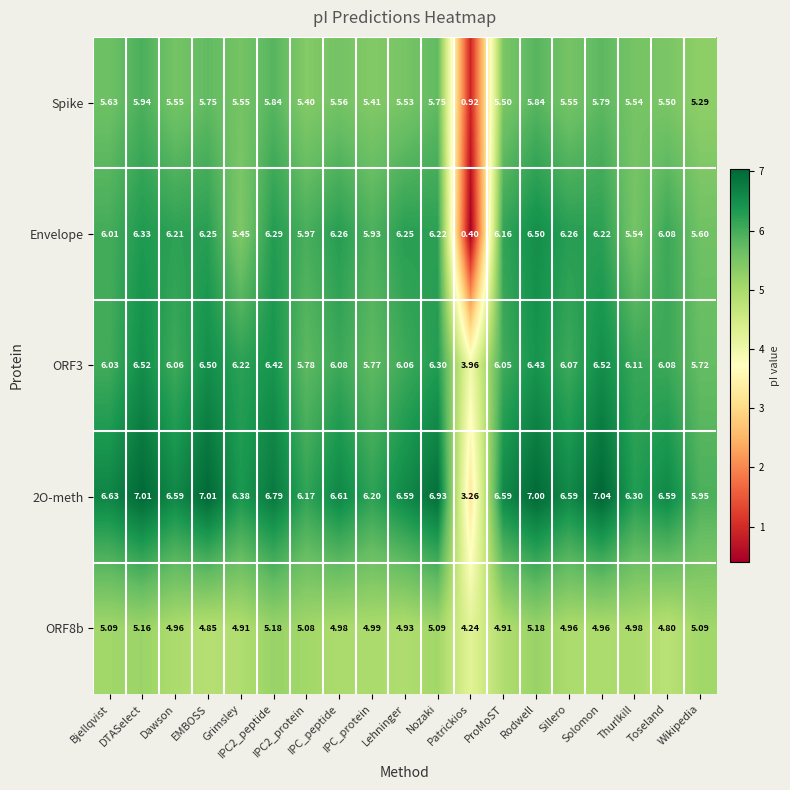

Between IPC_protein and Nozaki, which series saw the biggest shift?

2O-meth